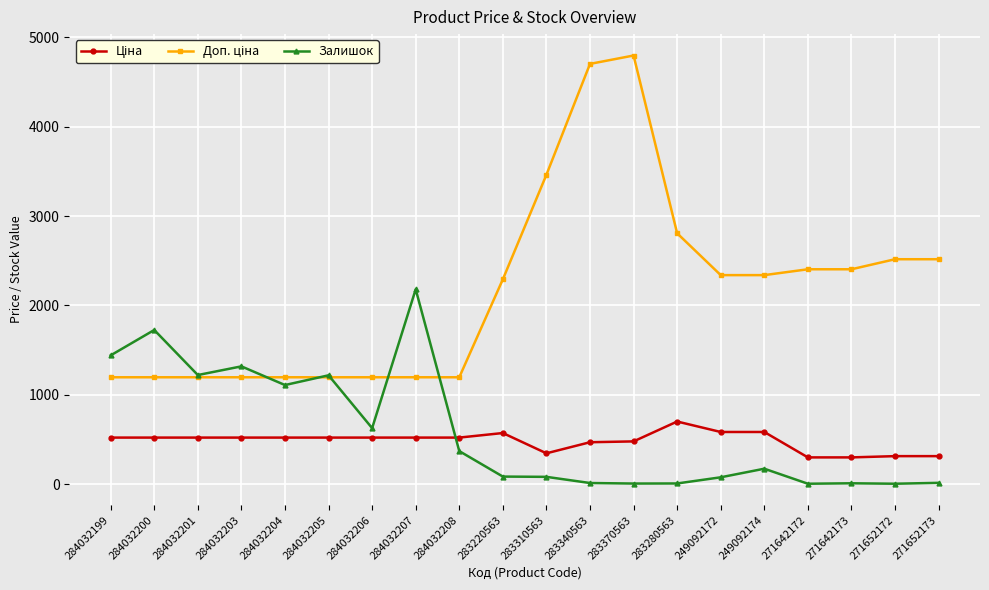

What is the total value across all series at 284032208?

2090.2